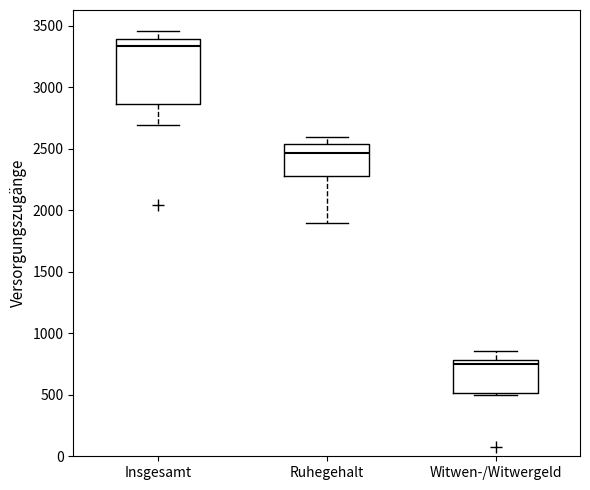

Which box's median line is the highest?

Insgesamt